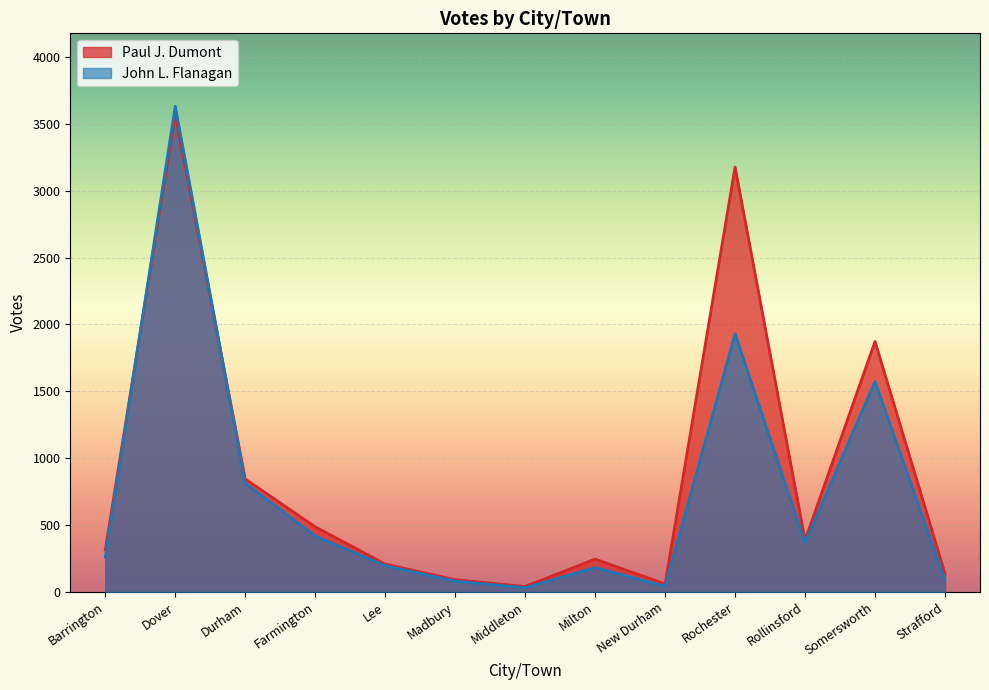

True or false: John L. Flanagan has a value of 1930 at Rochester.

True